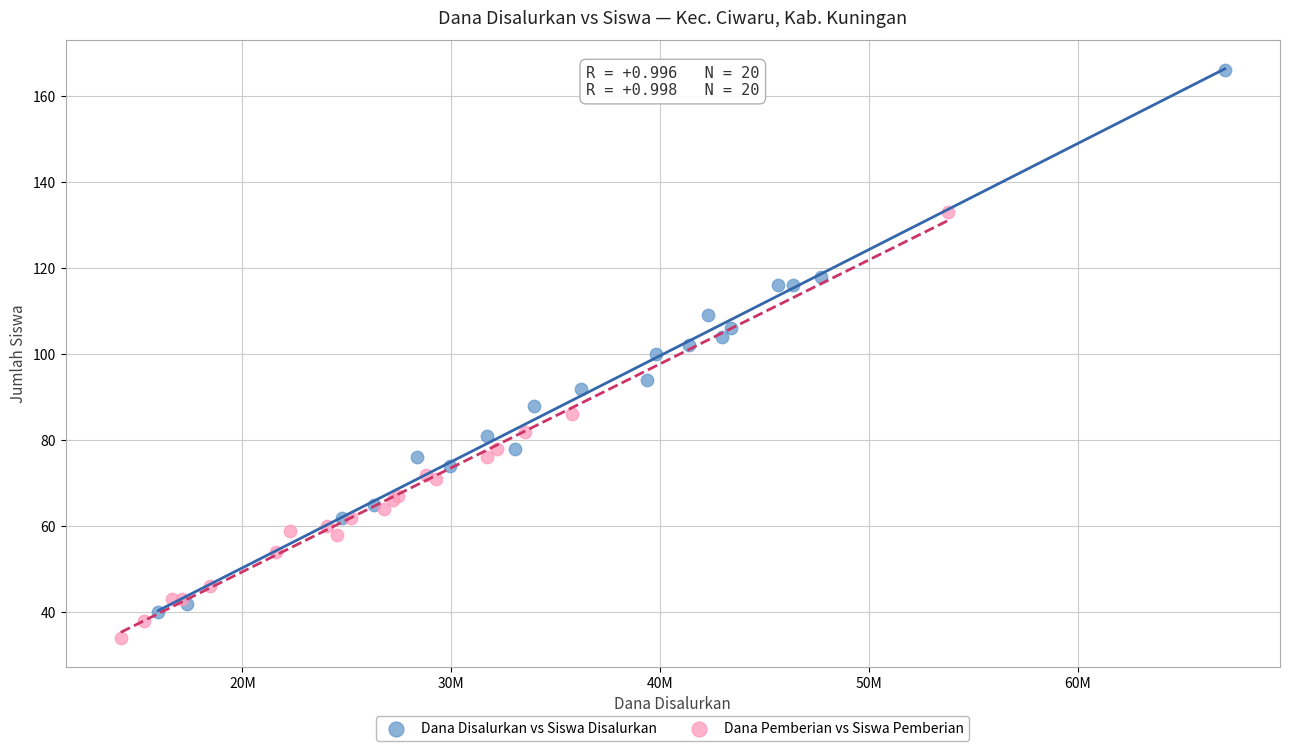

Which series reaches the minimum Y coordinate?

Dana Pemberian vs Siswa Pemberian